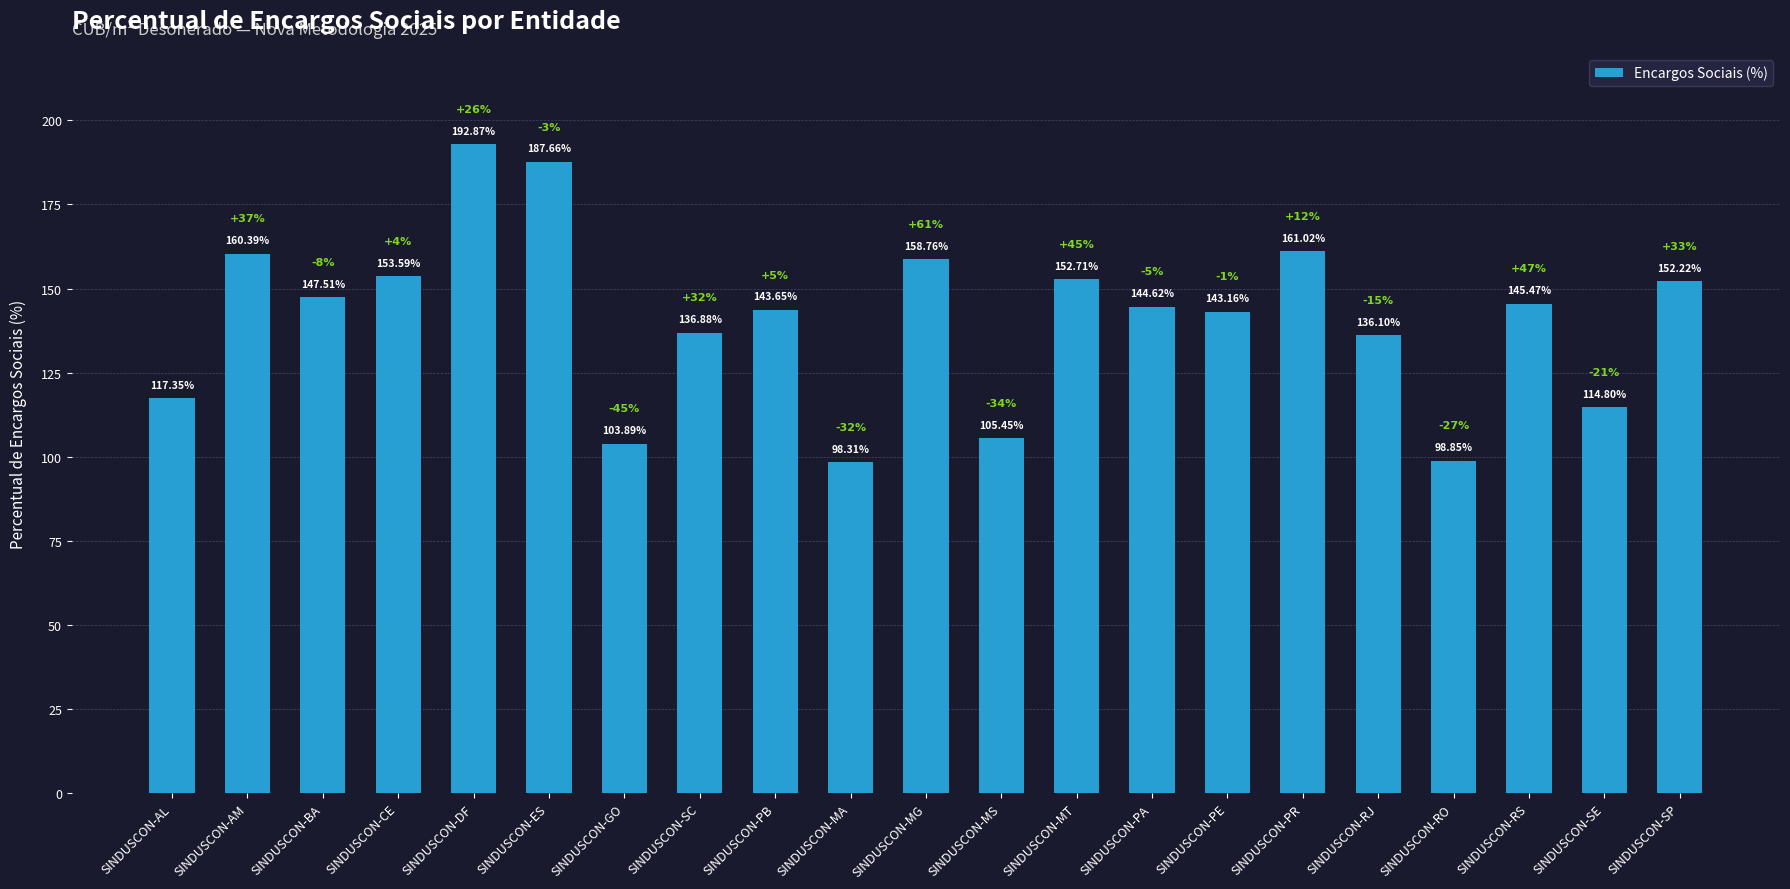

At which category does the chart reach its minimum across all series?

SINDUSCON-MA